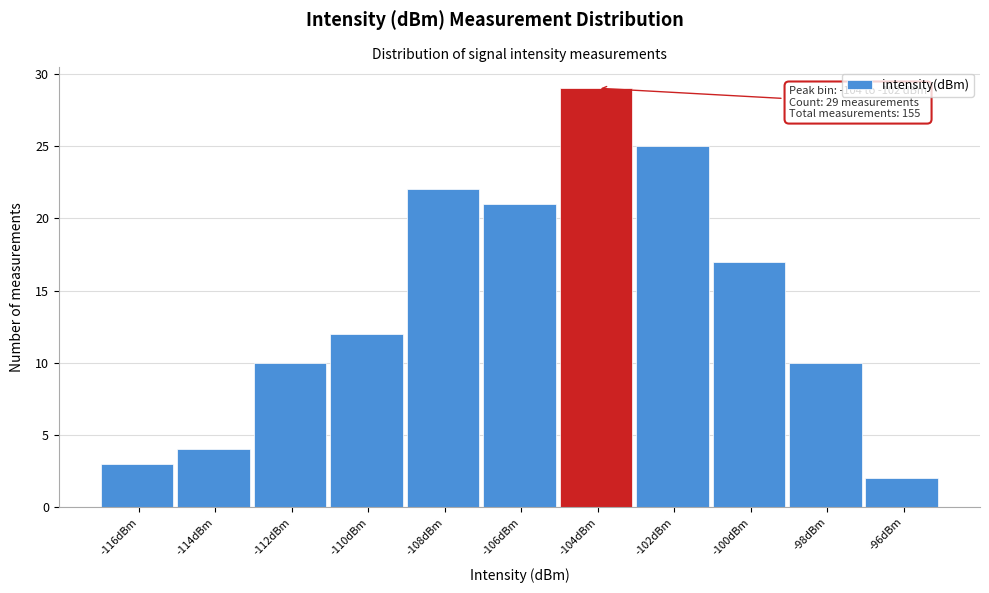

Reading left to right, list all the values displayed in this chart.

3	4	10	12	22	21	29	25	17	10	2